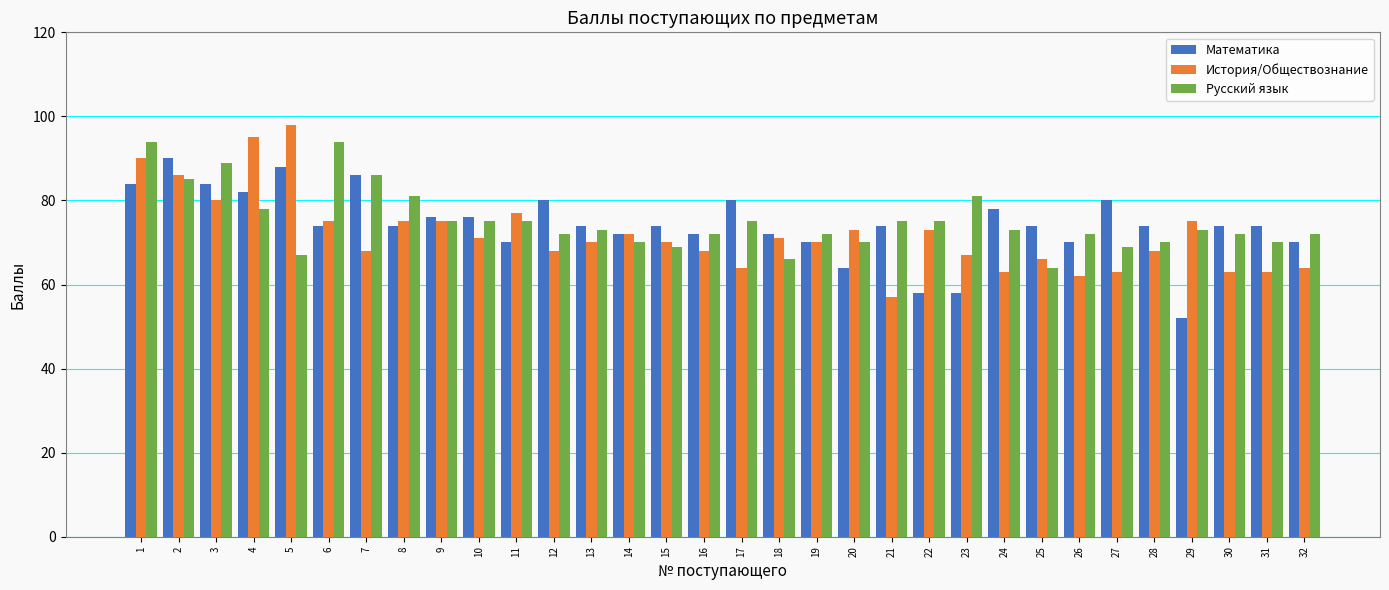

How many groups of bars are there?

32